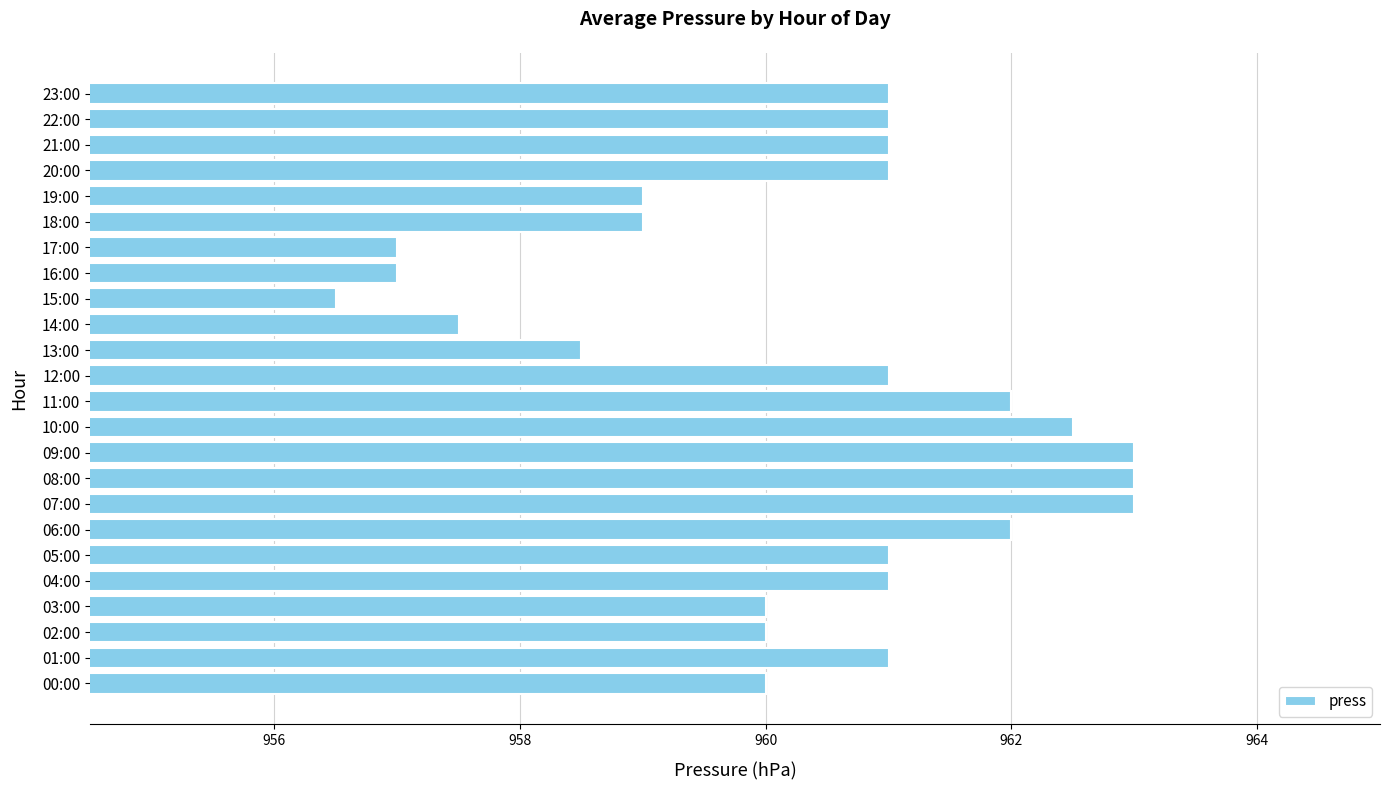

Which category has the lowest value across all series?

15:00